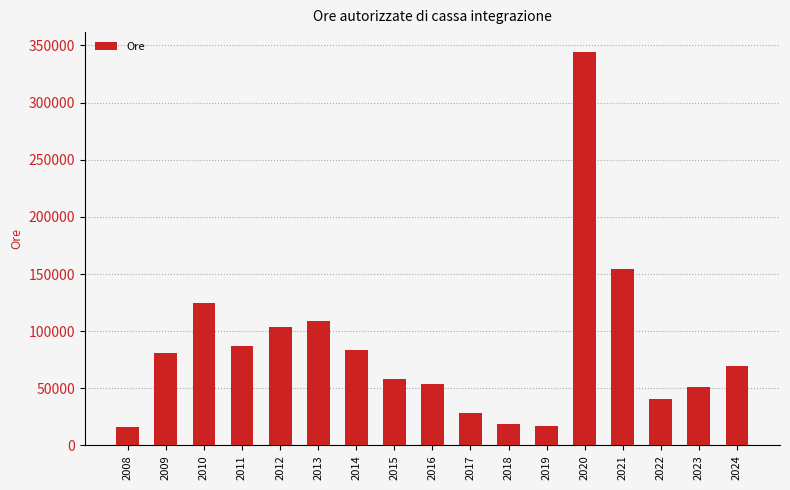

Between 2023 and 2012, which is larger?

2012